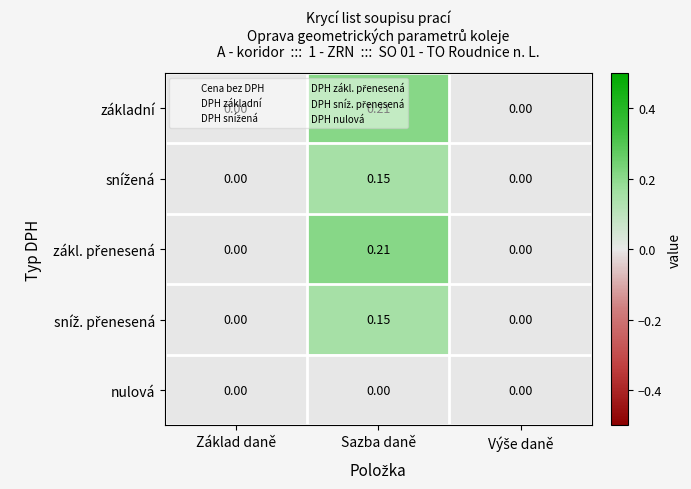

How many data points does each series have?

3